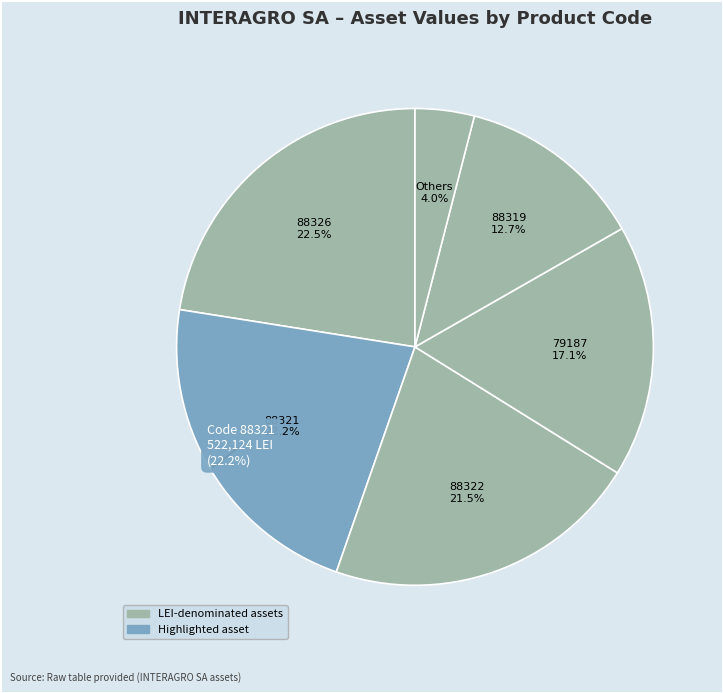

What percentage is the 88322 slice, to the nearest percent?

21%